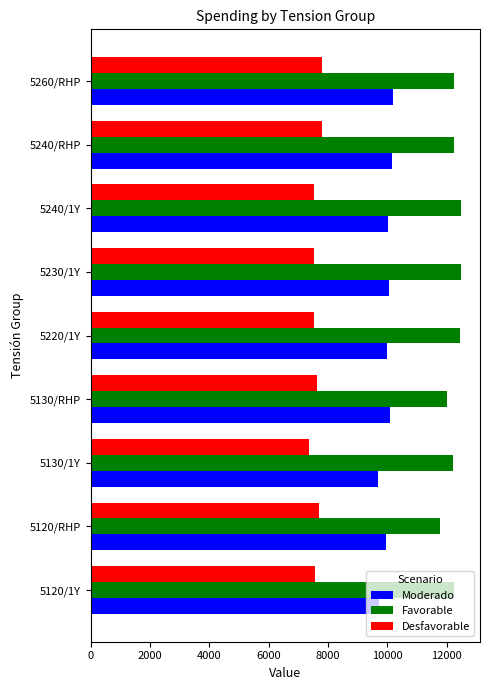

List the series in order of their overall mean, highest first.

Favorable, Moderado, Desfavorable